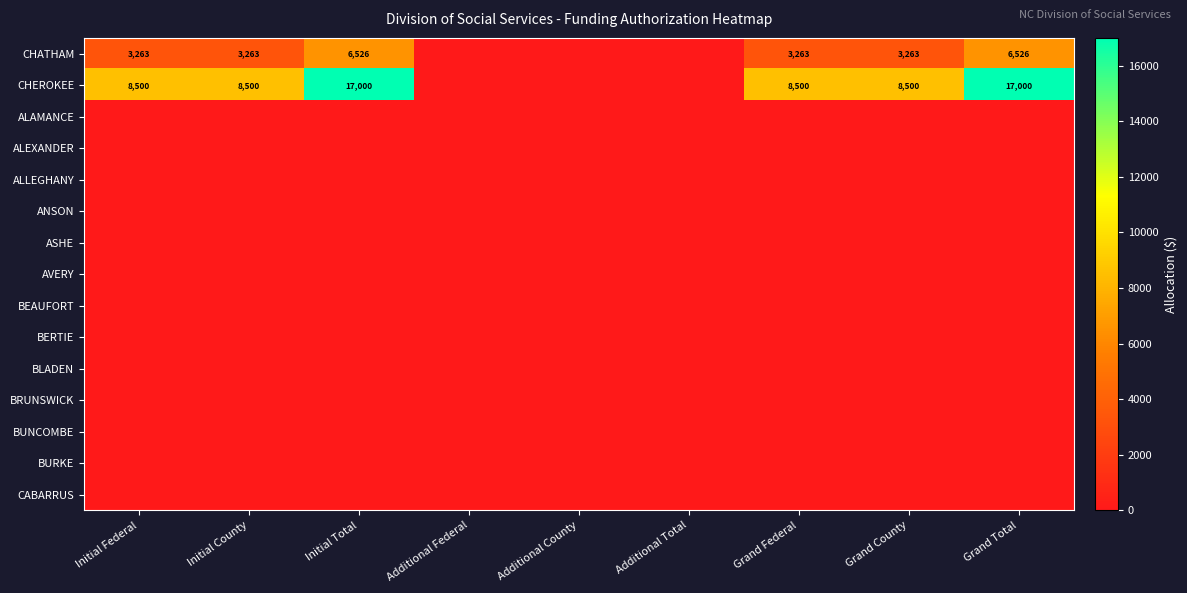

Between Additional Total and Initial County, which is larger?

Initial County